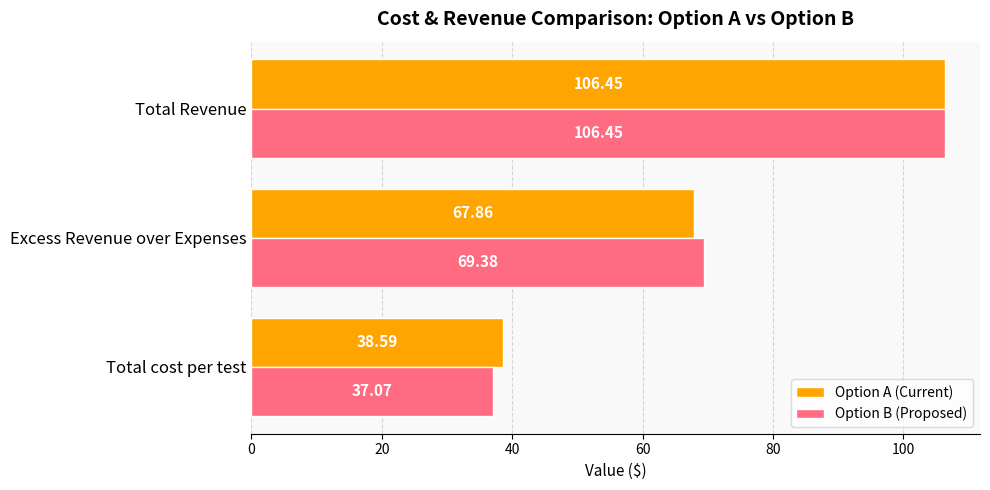

Count the number of data series in this chart.

2